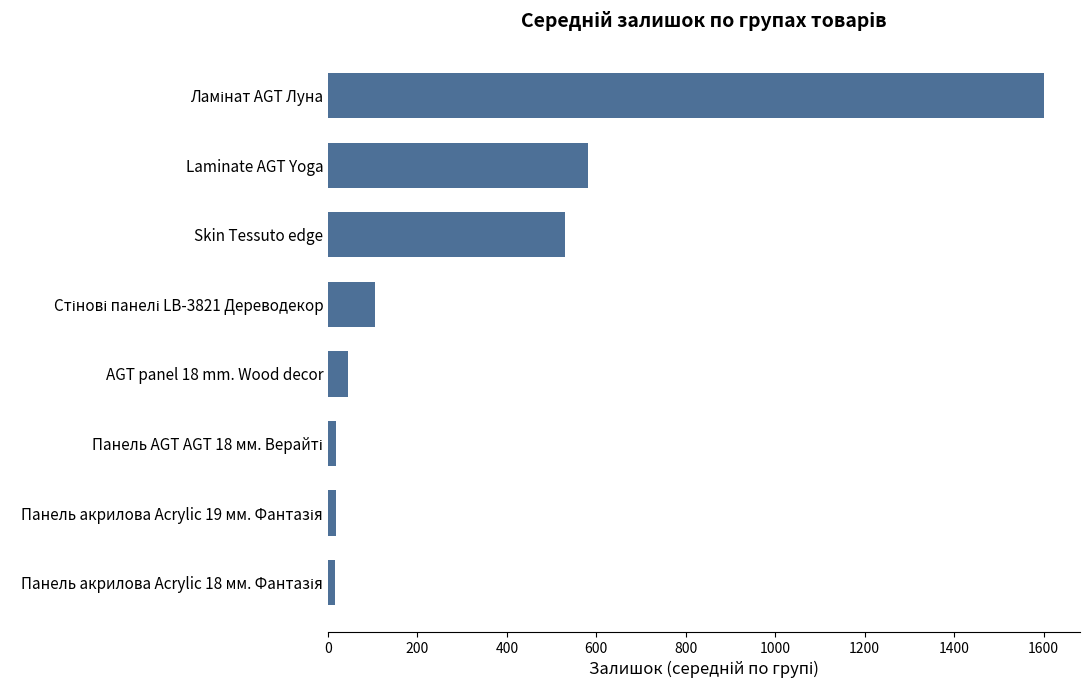

Approximately how many times larger is the value at Laminate AGT Yoga compared to Skin Tessuto edge?

1.1